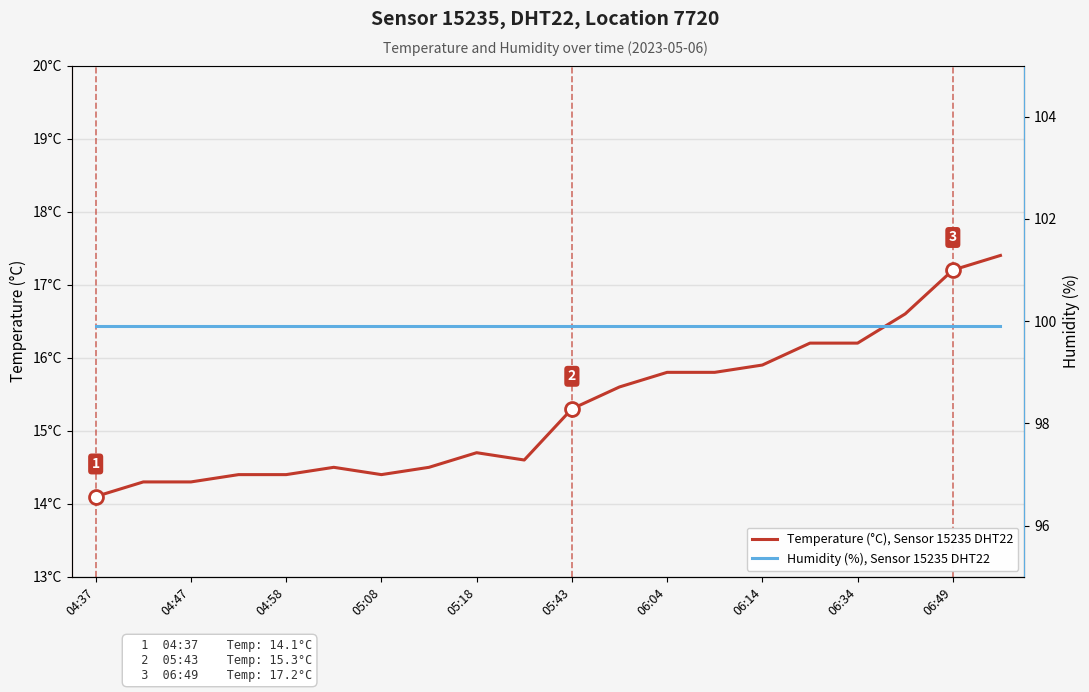

Rank the categories by Humidity (%), Sensor 15235 DHT22 value from highest to lowest.

04:37, 04:47, 04:58, 05:08, 05:18, 05:43, 06:04, 06:14, 06:34, 06:49, 10, 11, 12, 13, 14, 15, 16, 17, 18, 19